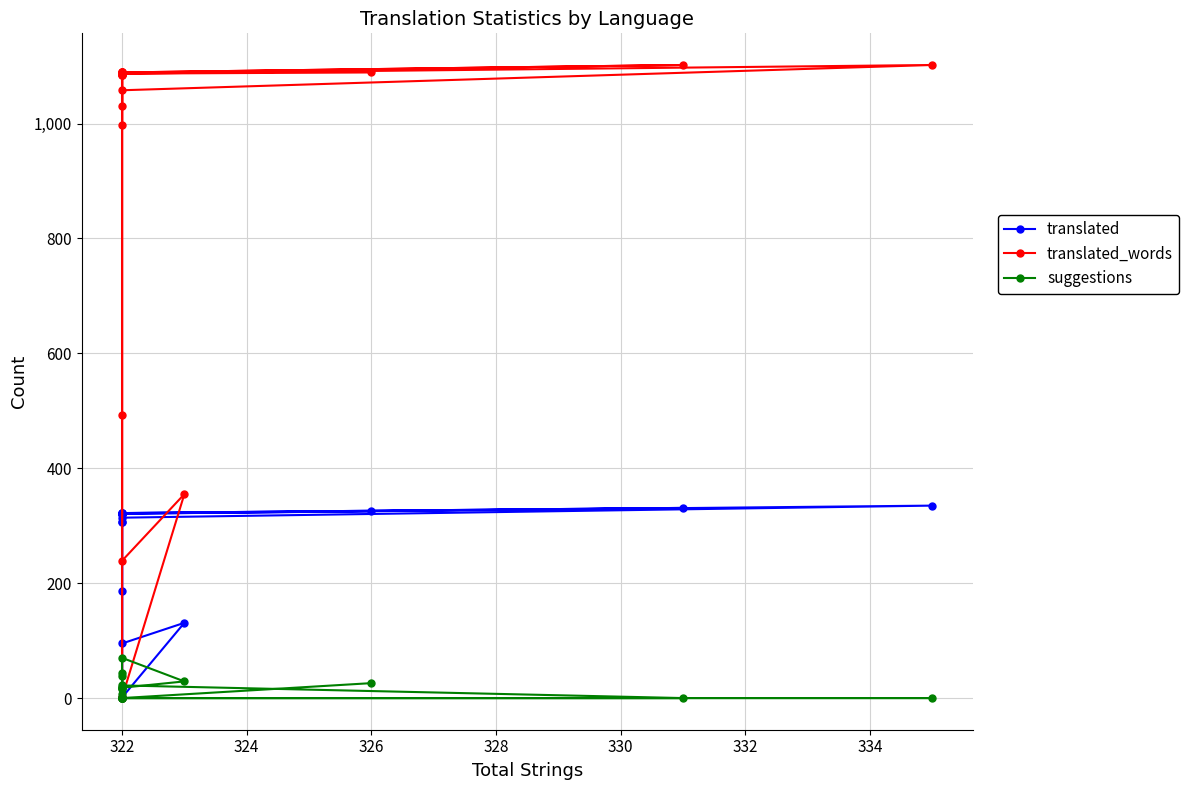

How many data points does each series have?

19